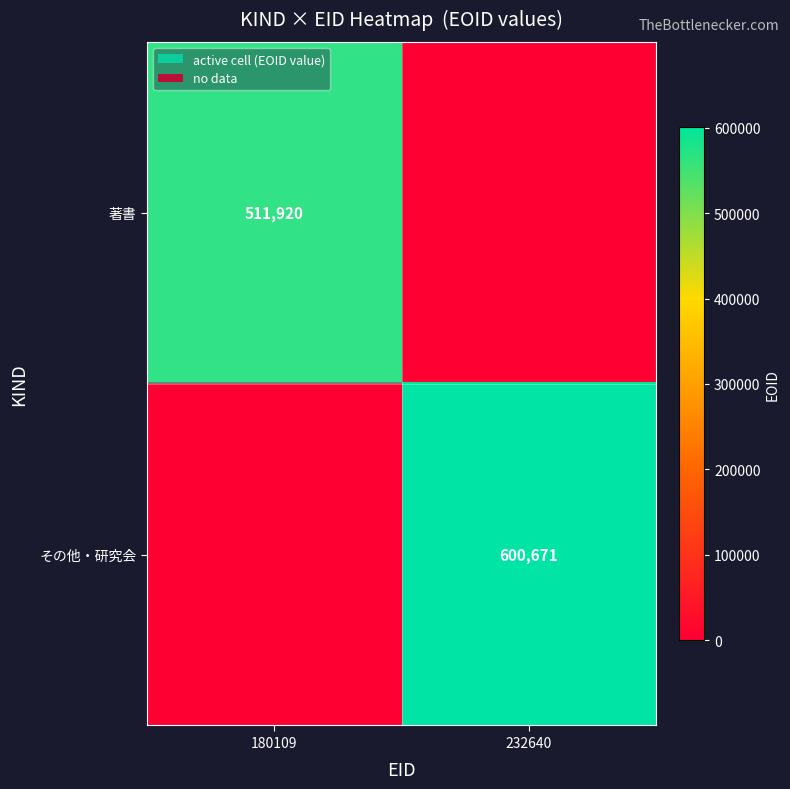

Is it true that その他・研究会 equals 600671 at 232640?

True